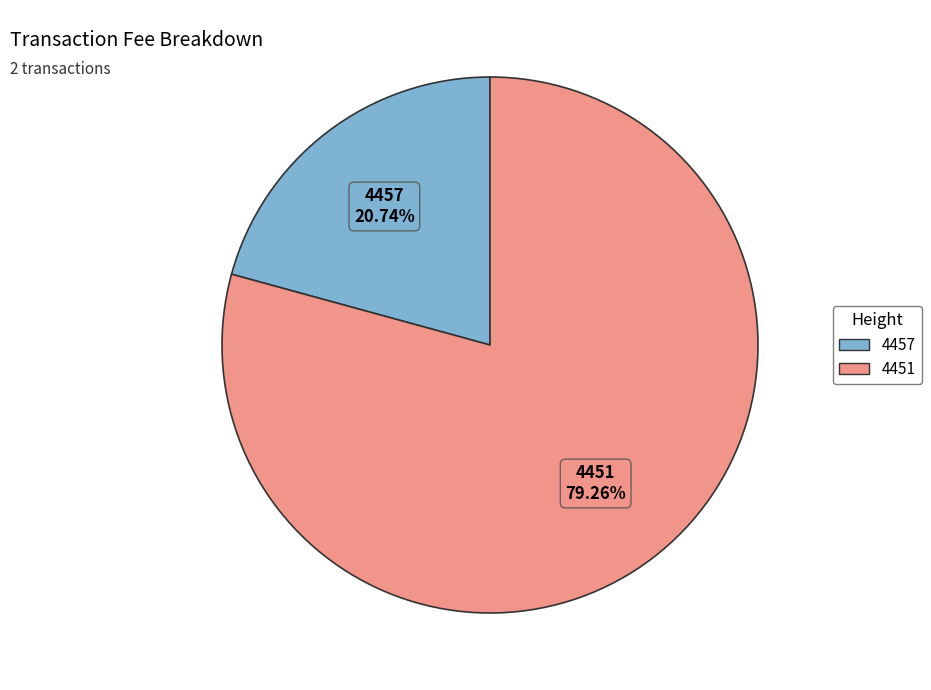

To the nearest percent, what is the difference between the 4457 and 4451 slice percentages?

59%